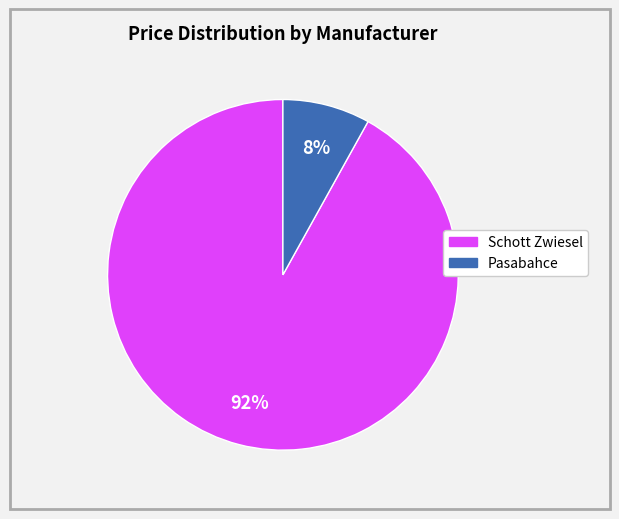

Between Pasabahce and Schott Zwiesel, which is larger?

Schott Zwiesel